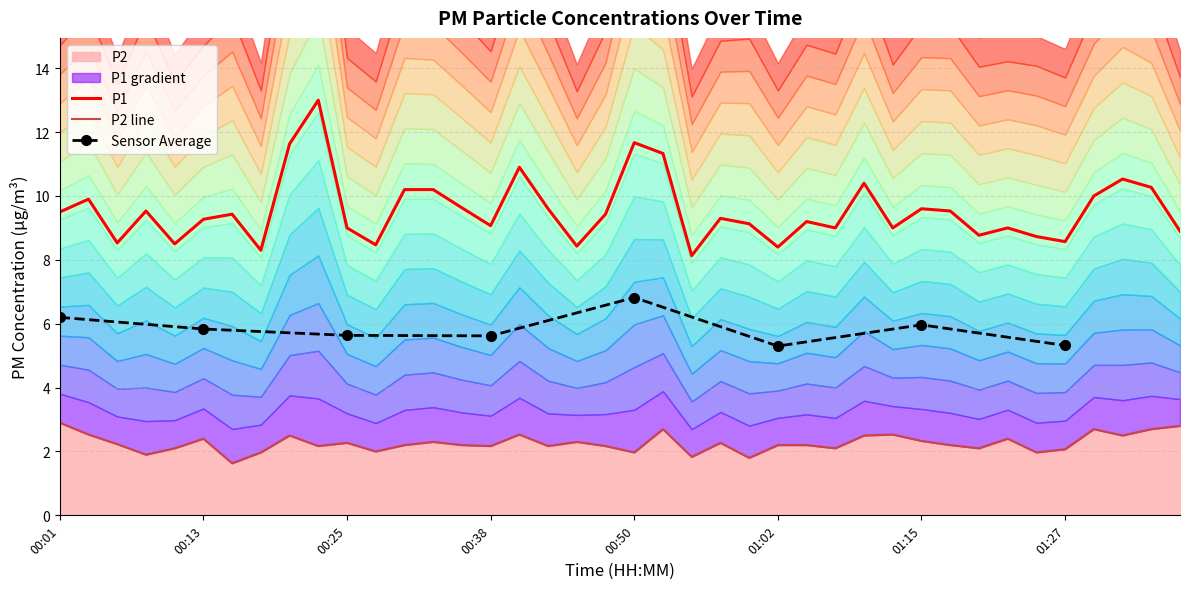

The value of P1 at 01:37 is 8.9. True or false?

True